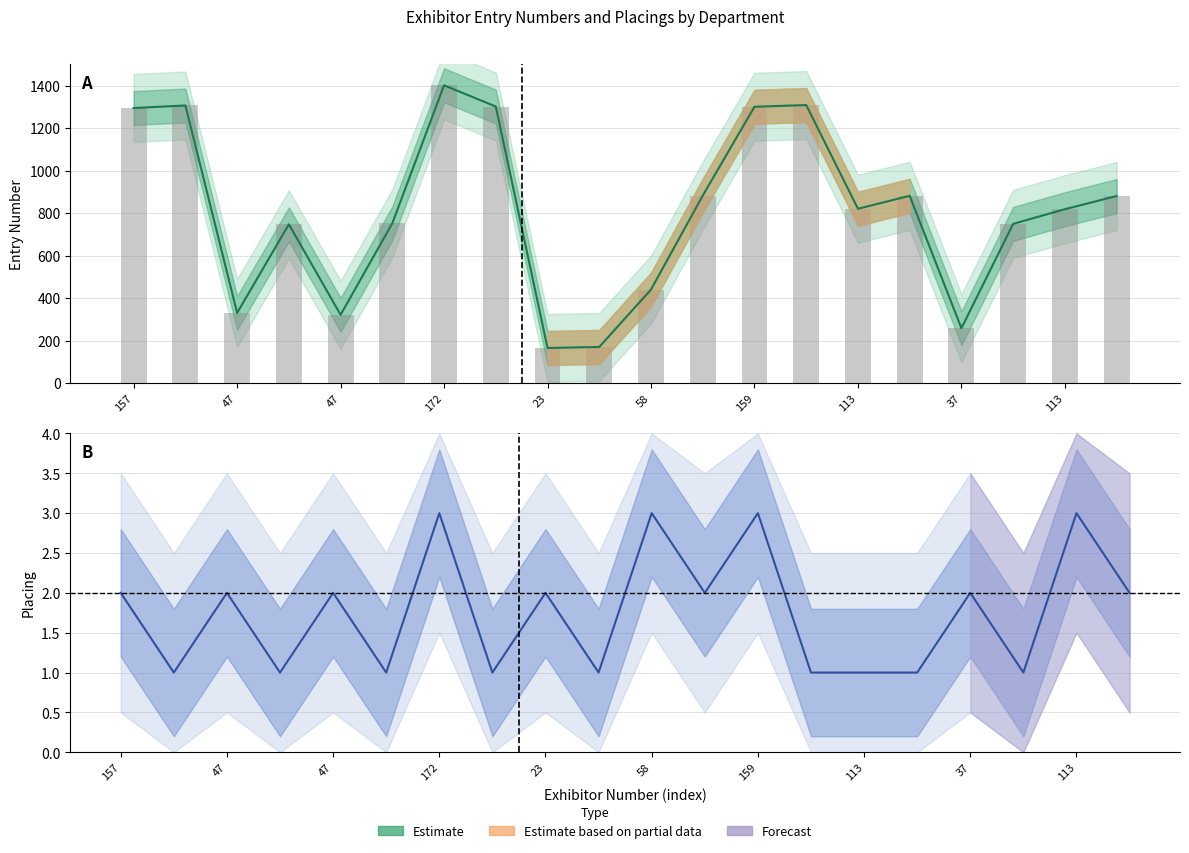

What is the difference between the Placing values at 157 and 113?

1